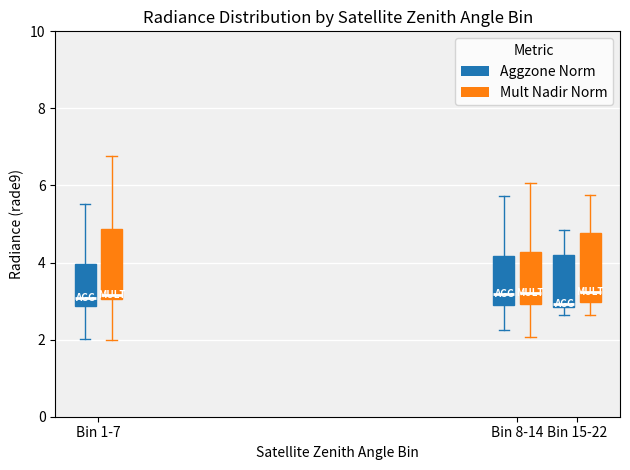

Where is the upper edge of the box for Bin 1-7 (Mult Nadir Norm) on the y-axis? The values are not printed on the chart, so give them approximately, as read against the axis.

4.8